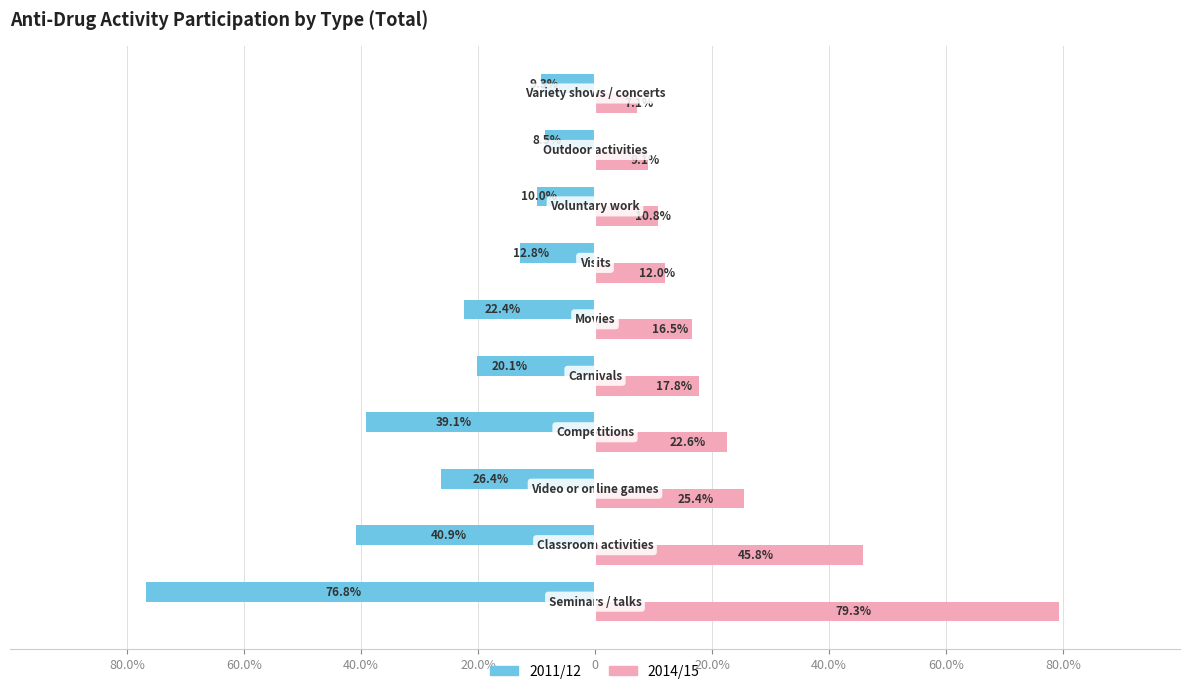

What are all the series names shown in the legend?

2011/12, 2014/15